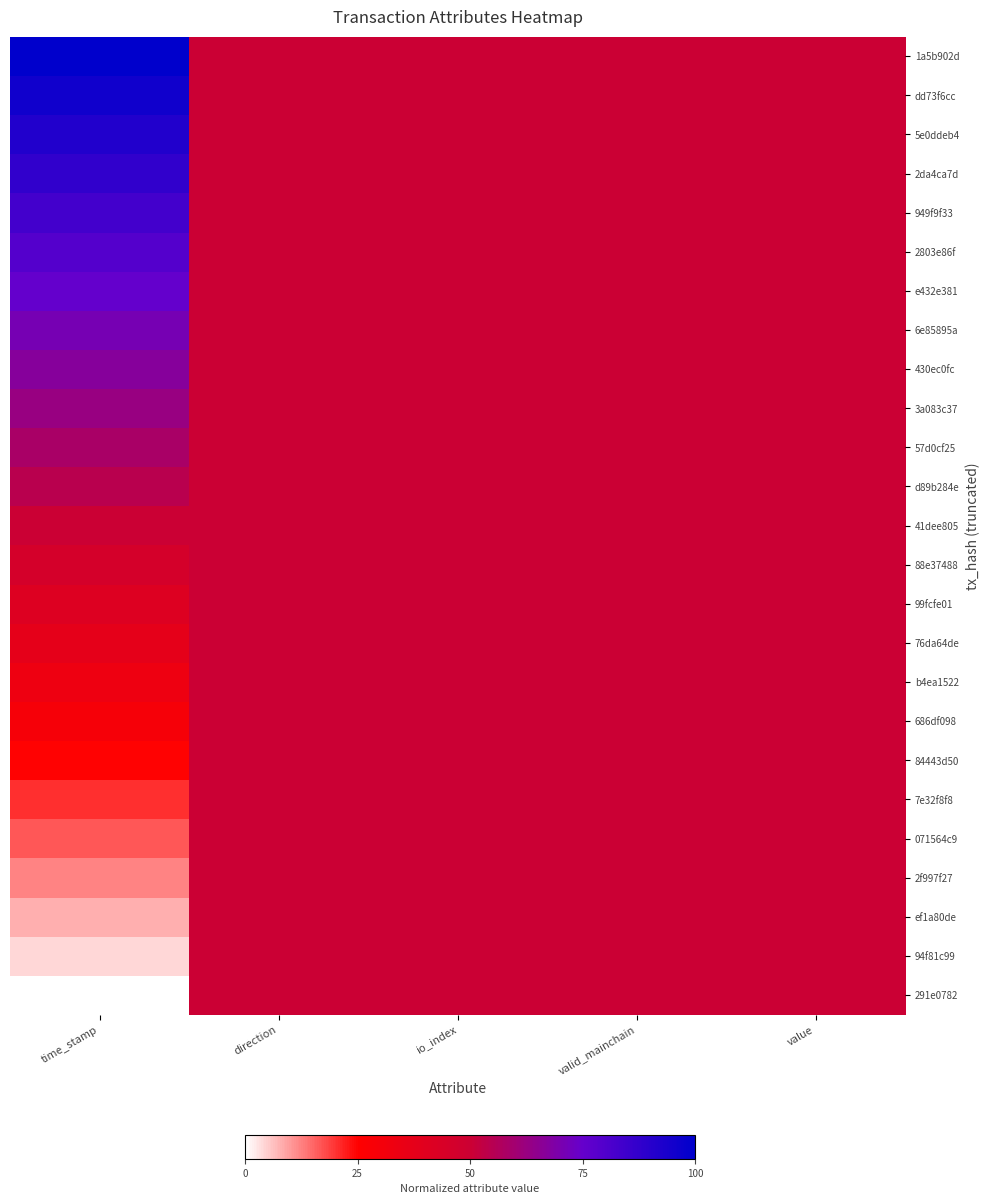

Rank the series by their maximum value, from highest to lowest.

1a5b902d, dd73f6cc, 5e0ddeb4, 2da4ca7d, 949f9f33, 2803e86f, e432e381, 6e85895a, 430ec0fc, 3a083c37, 57d0cf25, d89b284e, 41dee805, 88e37488, 99fcfe01, 76da64de, b4ea1522, 686df098, 84443d50, 7e32f8f8, 071564c9, 2f997f27, ef1a80de, 94f81c99, 291e0782